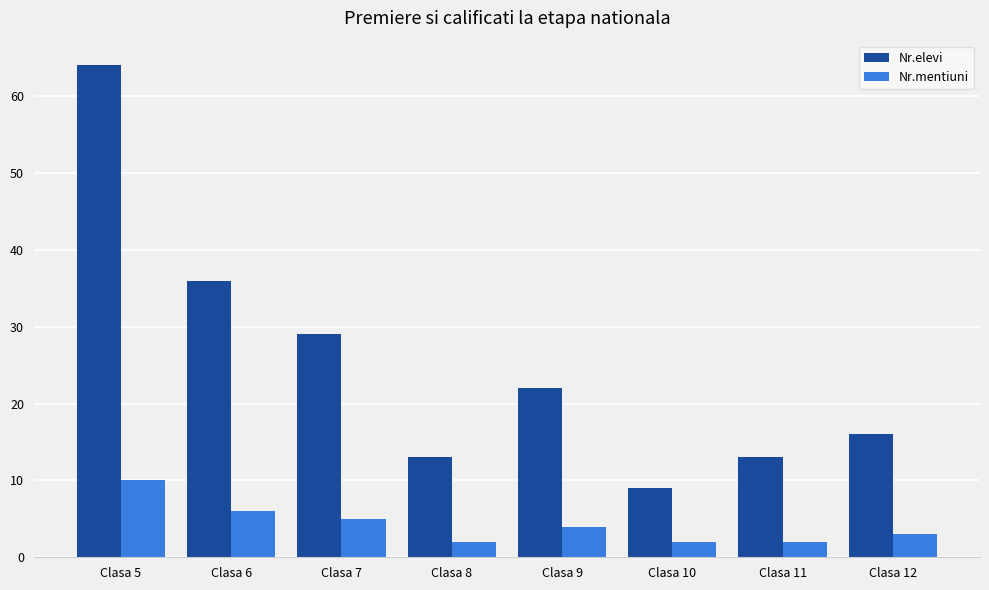

Does the chart contain stacked bars?

No